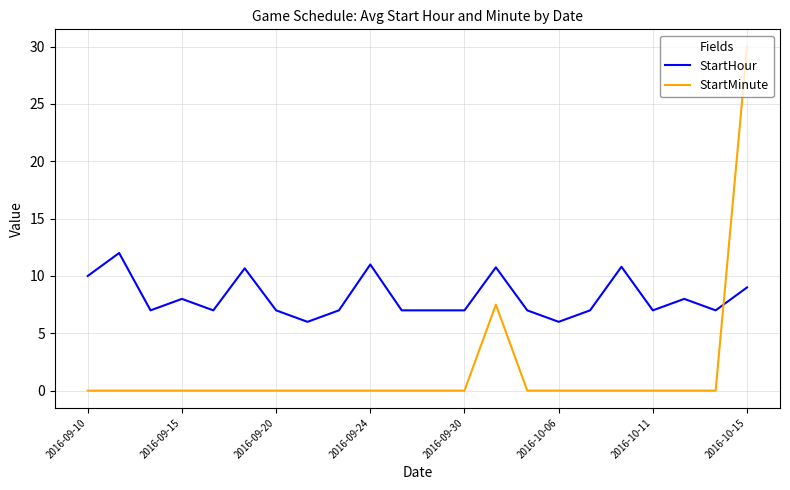

Rank the series by their average value, from highest to lowest.

StartHour, StartMinute